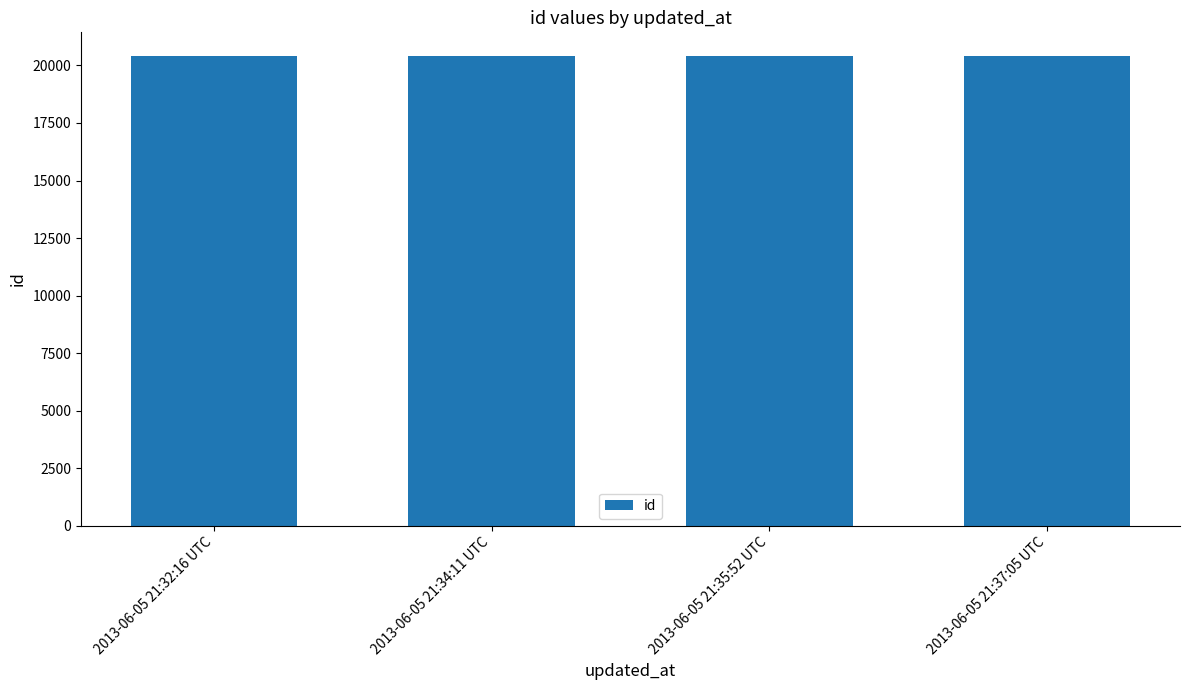

What is the difference between the values at 2013-06-05 21:32:16 UTC and 2013-06-05 21:34:11 UTC?

1